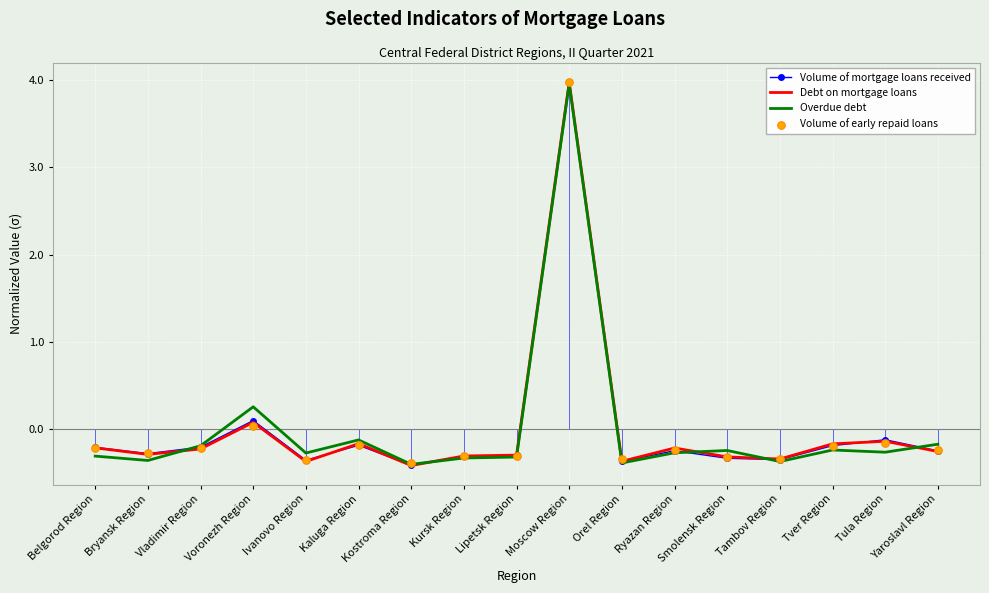

What are all the series names shown in the legend?

Volume of mortgage loans received, Debt on mortgage loans, Overdue debt, Volume of early repaid loans